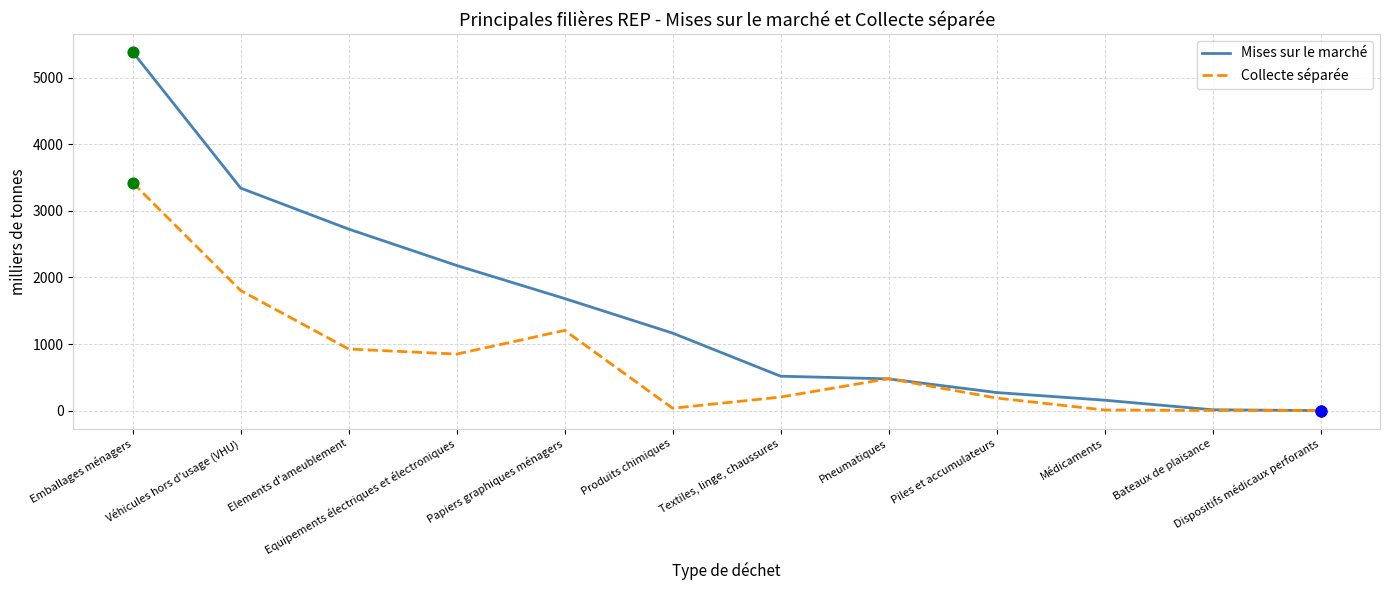

At which category is the sum across all series the highest?

Emballages ménagers